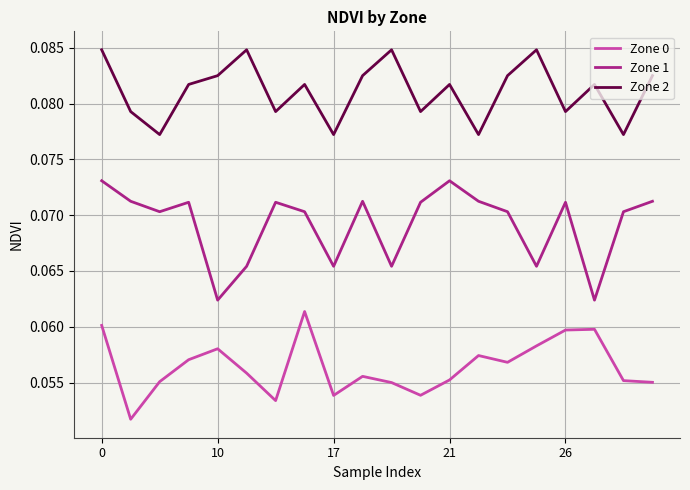

Rank the series by their average value, from highest to lowest.

Zone 2, Zone 1, Zone 0